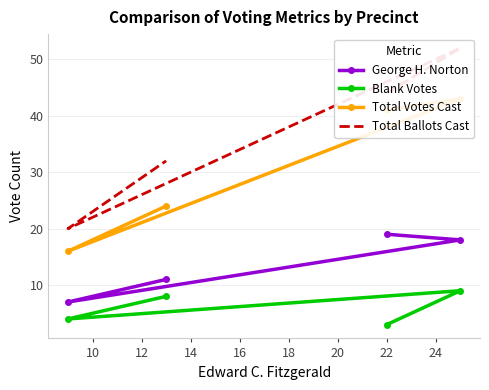

Which series has the widest spread of values?

Total Ballots Cast